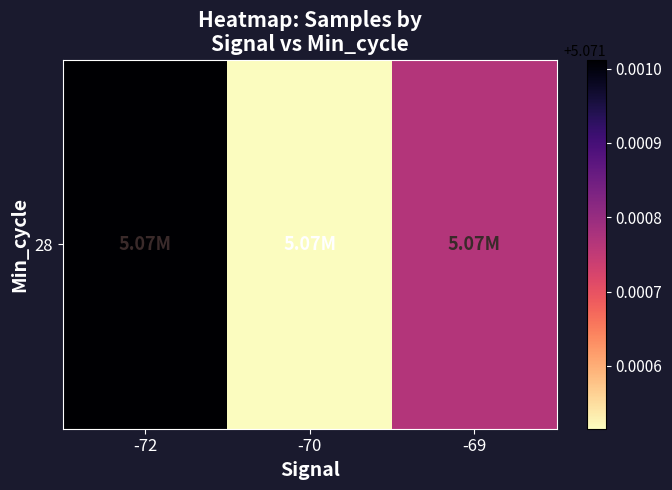

The value at -72 is 1.9. True or false?

False